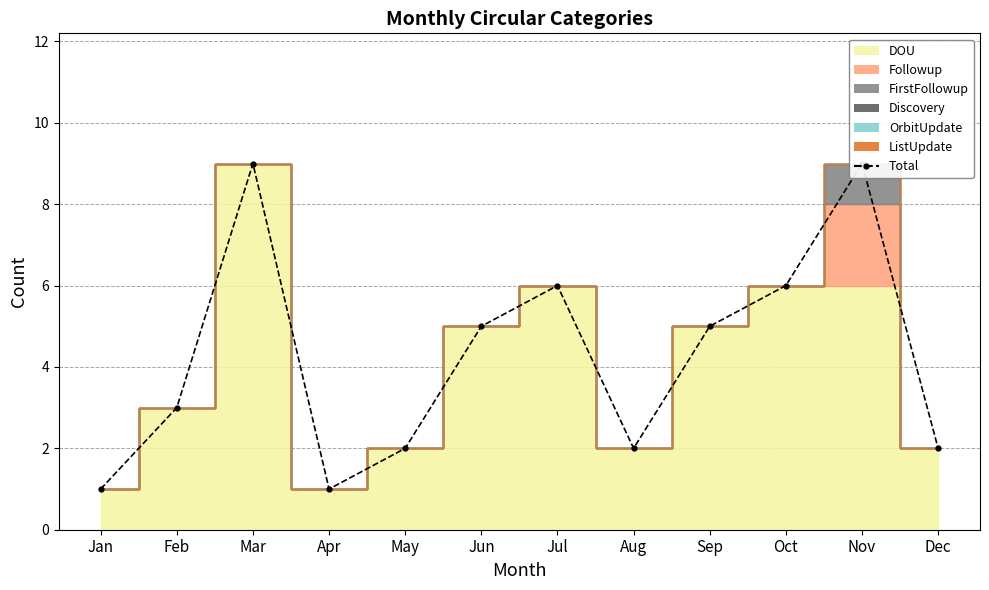

How many interior local peaks (higher than both neighbors) does the data have?

3